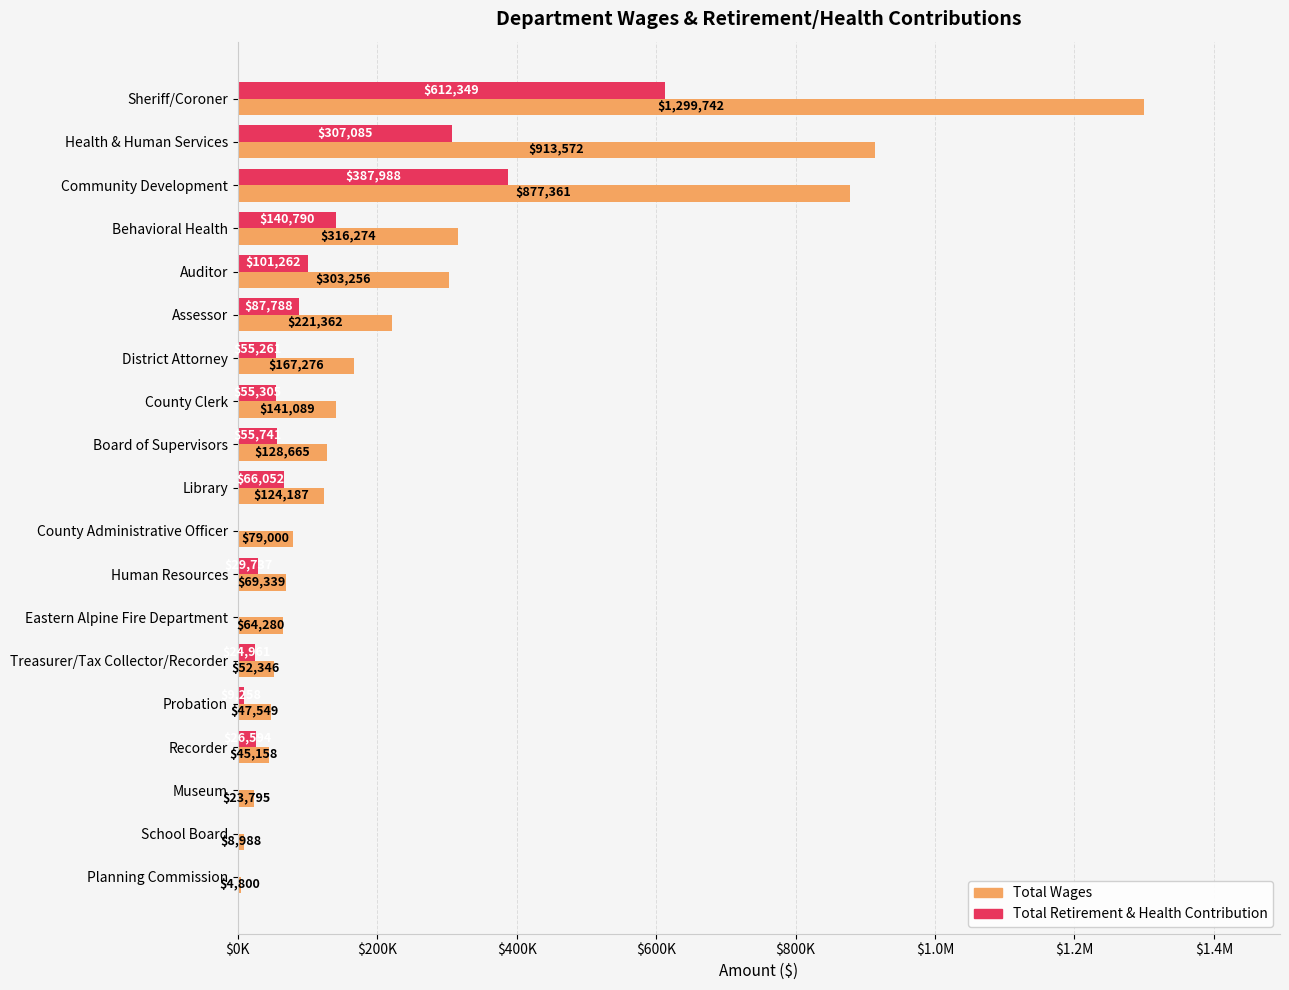

What are all the series names shown in the legend?

Total Wages, Total Retirement & Health Contribution